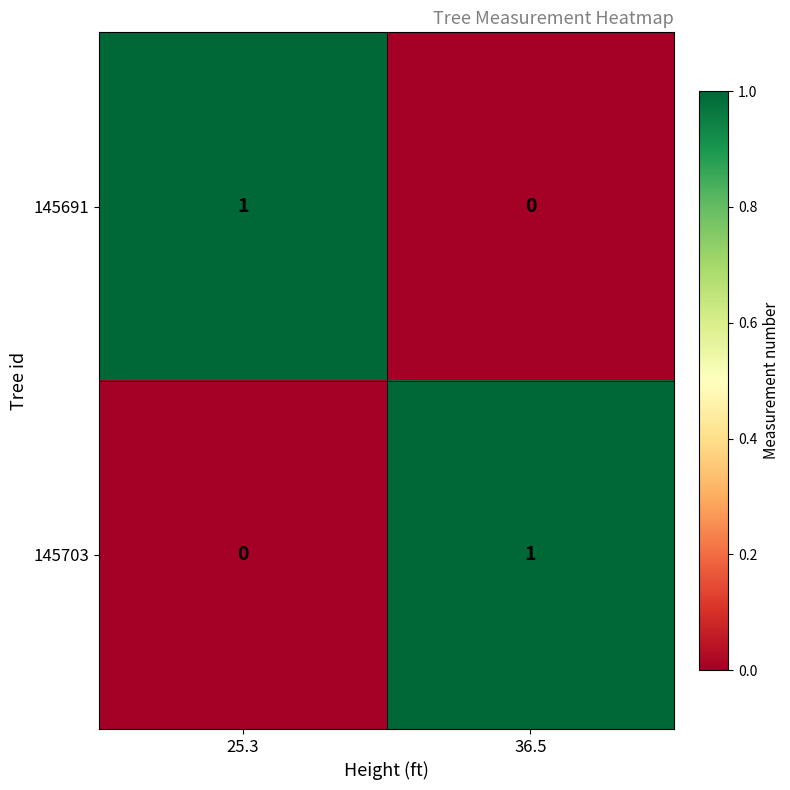

Is it true that 145703 equals 0 at 36.5?

False